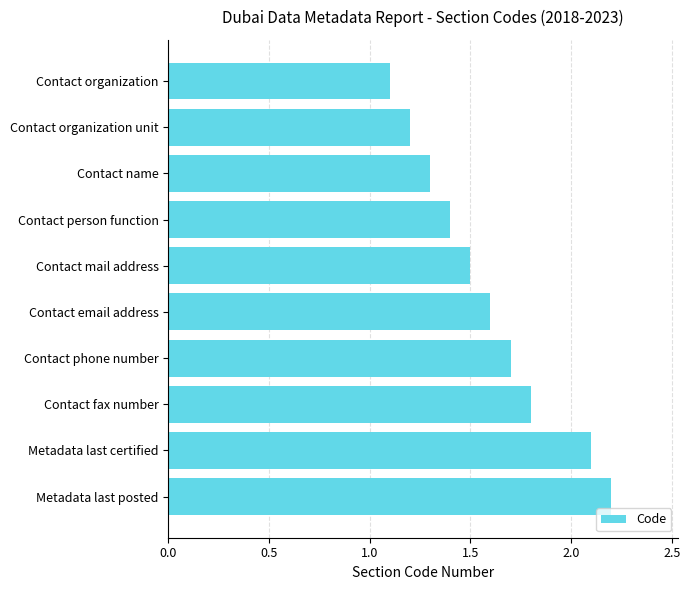

Reading top to bottom, list all the values displayed in this chart.

1.1	1.2	1.3	1.4	1.5	1.6	1.7	1.8	2.1	2.2